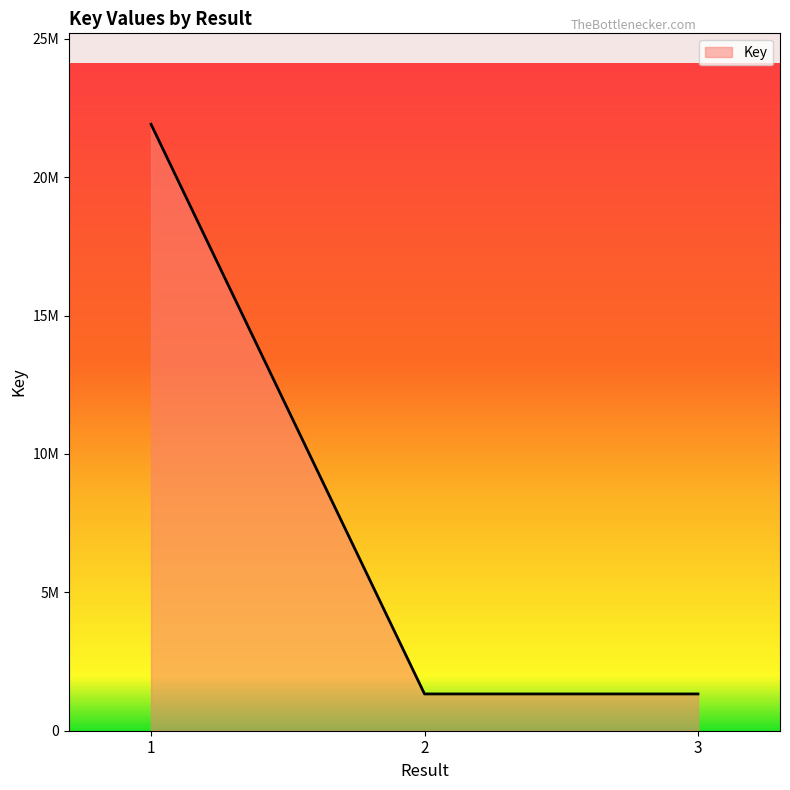

What is the value of the 2nd point from the left?

1328811